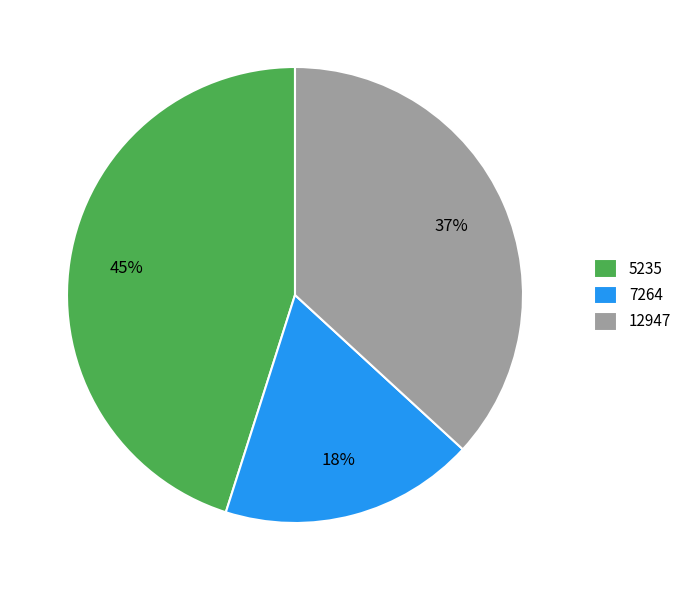

To the nearest percent, what is the difference between the 7264 and 5235 slice percentages?

27%